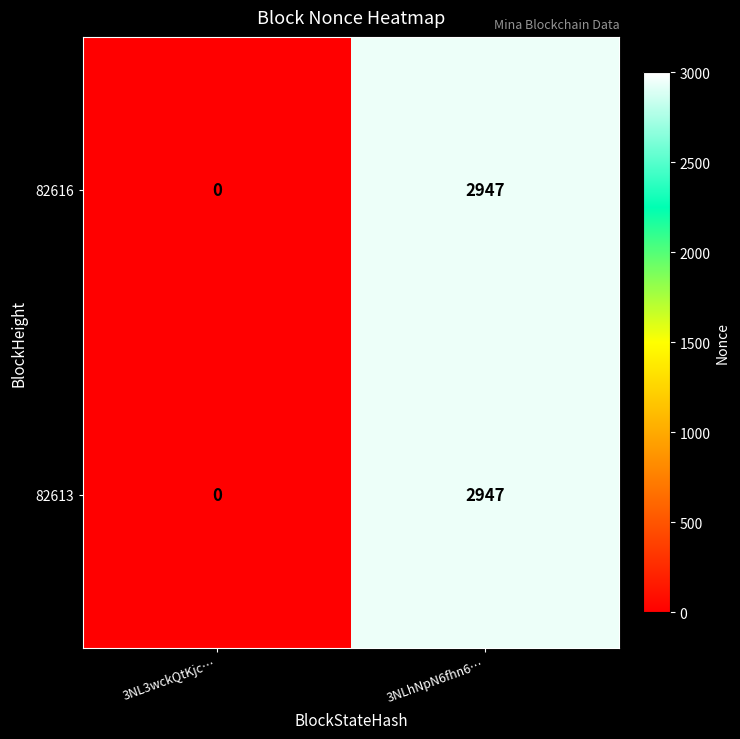

Read the 82613 value at 3NLhNpN6fhn6…, to the nearest 100.

2900